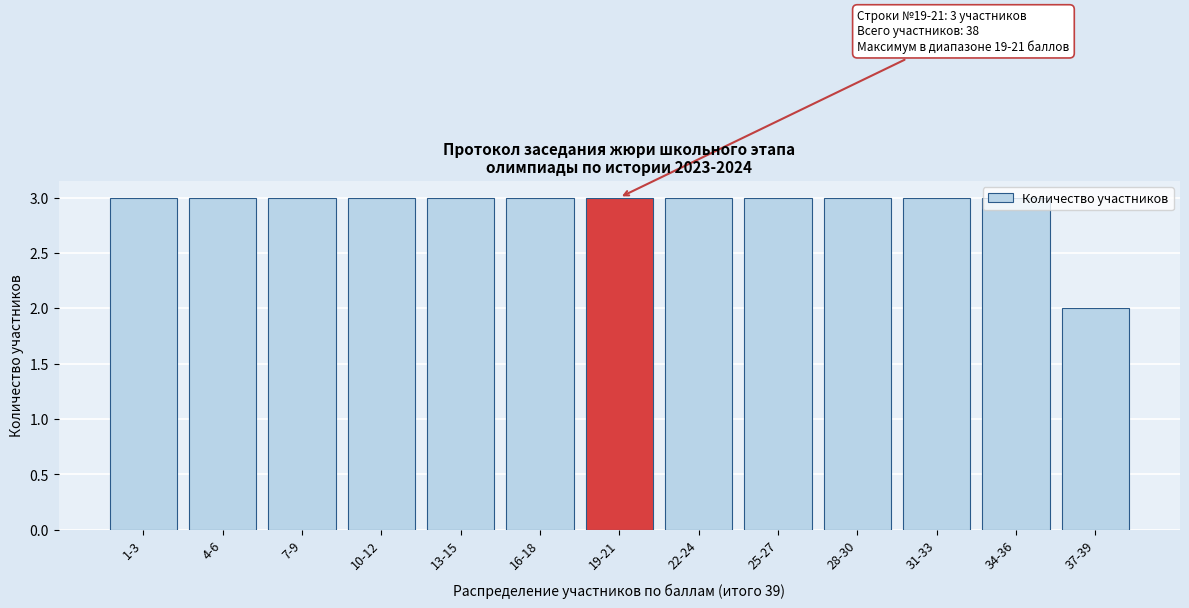

What is the sum of all values?

38